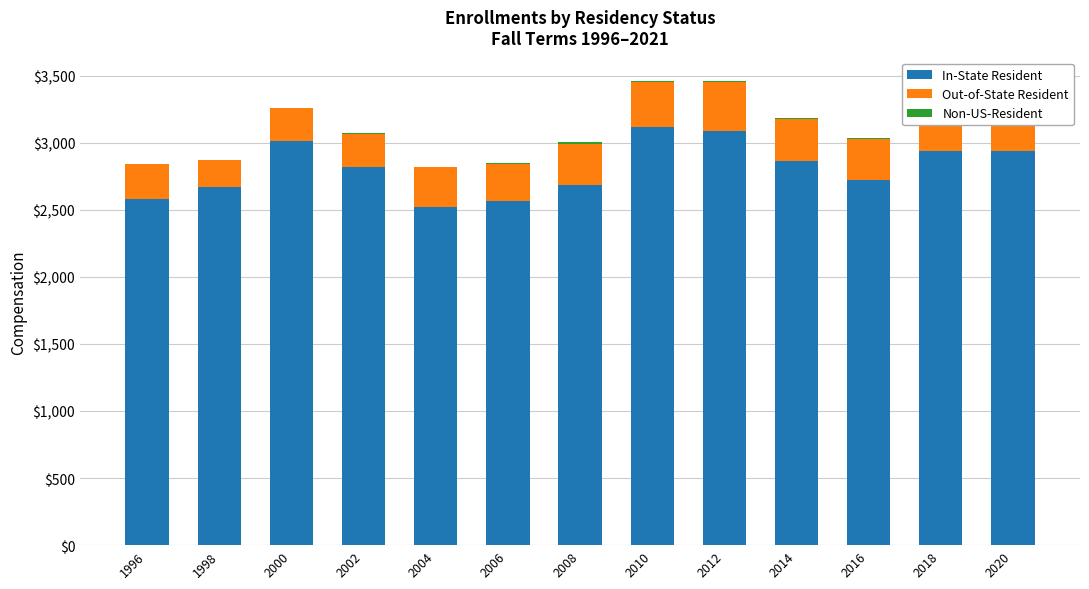

What is the greatest value displayed?

3116